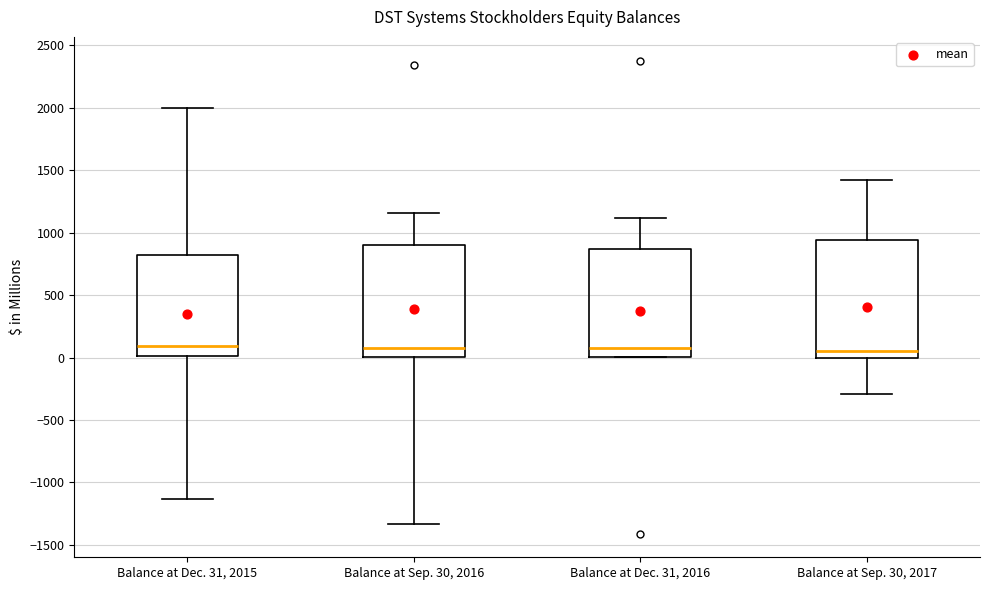

Reading left to right, transcribe this box plot: for each box, give where its median line is, the range the box spans, and where its two whiskers end, as read against the y-axis. The values are not printed on the chart, so give them approximately, as read against the axis.

Balance at Dec. 31, 2015: median 100, box 0 to 800, whiskers -1150 to 2000
Balance at Sep. 30, 2016: median 50, box 0 to 900, whiskers -1350 to 1150
Balance at Dec. 31, 2016: median 50, box 0 to 850, whiskers 0 to 1100
Balance at Sep. 30, 2017: median 50, box 0 to 950, whiskers -300 to 1400